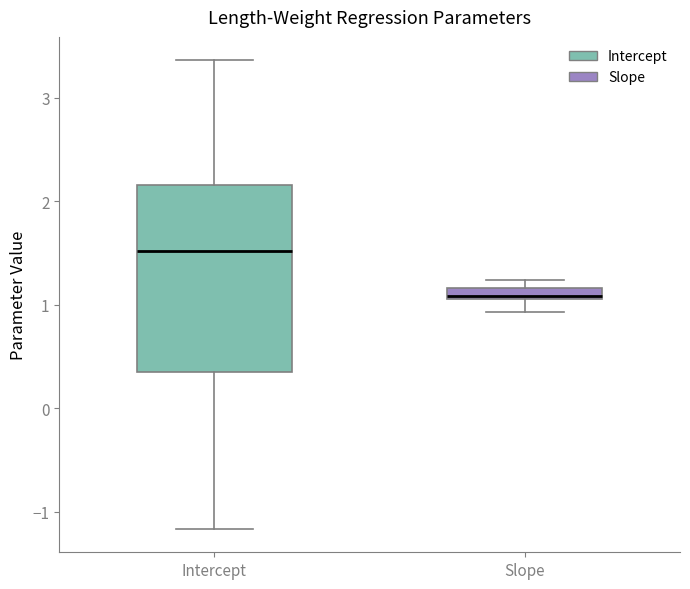

Which box's median line is the lowest?

Slope